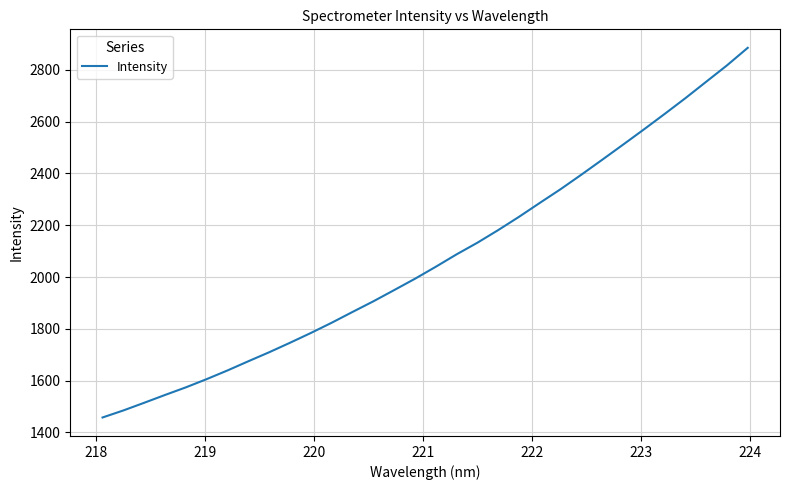

What is the maximum value shown in the chart?

2885.1